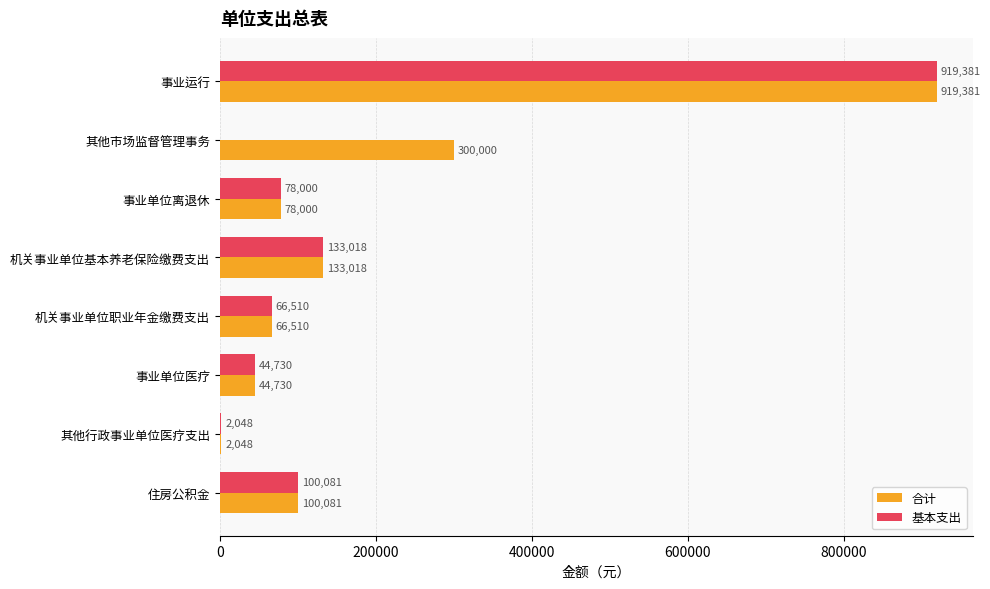

How many data points does each series have?

8